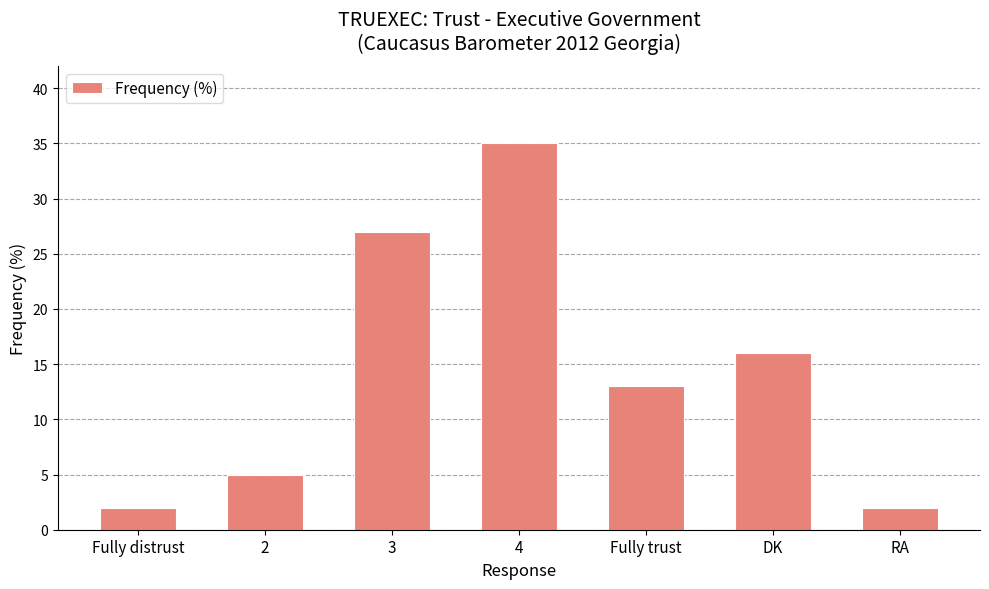

True or false: the data shows 2 at RA.

True